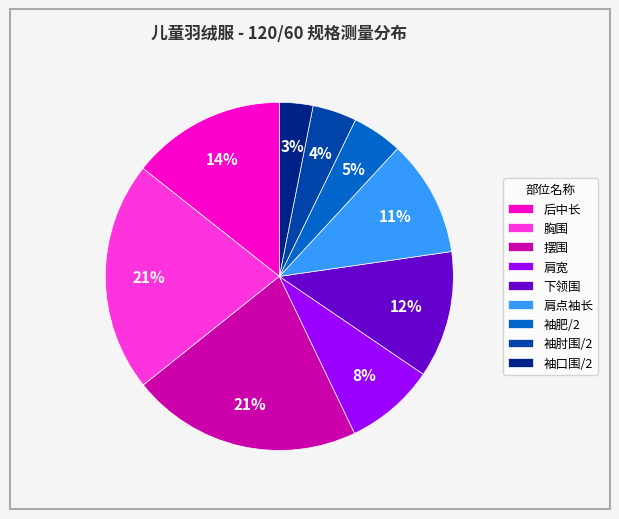

To the nearest percent, what portion does 摆围 represent?

21%